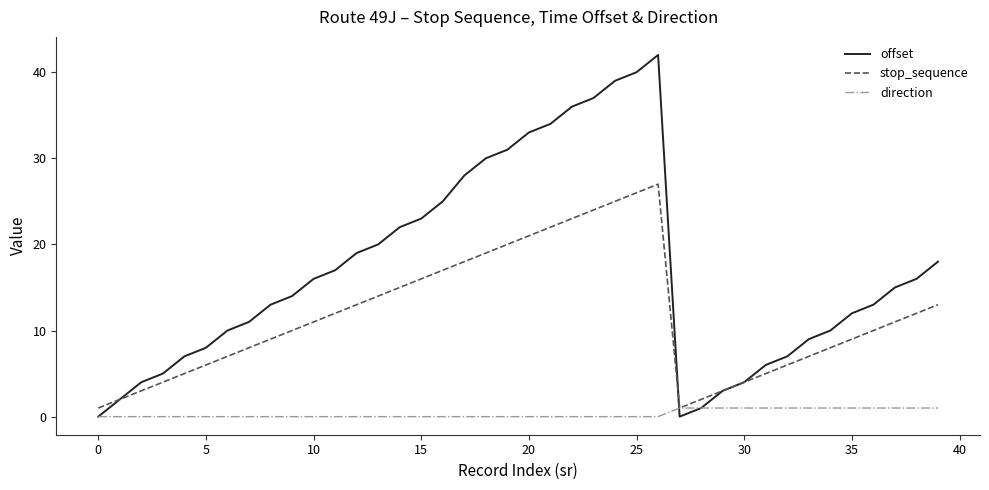

Reading left to right, what are all the values shown in this chart?

offset: 0	2	4	5	7	8	10	11	13	14	16	17	19	20	22	23	25	28	30	31	33	34	36	37	39	40	42	0	1	3	4	6	7	9	10	12	13	15	16	18
stop_sequence: 1	2	3	4	5	6	7	8	9	10	11	12	13	14	15	16	17	18	19	20	21	22	23	24	25	26	27	1	2	3	4	5	6	7	8	9	10	11	12	13
direction: 0	0	0	0	0	0	0	0	0	0	0	0	0	0	0	0	0	0	0	0	0	0	0	0	0	0	0	1	1	1	1	1	1	1	1	1	1	1	1	1